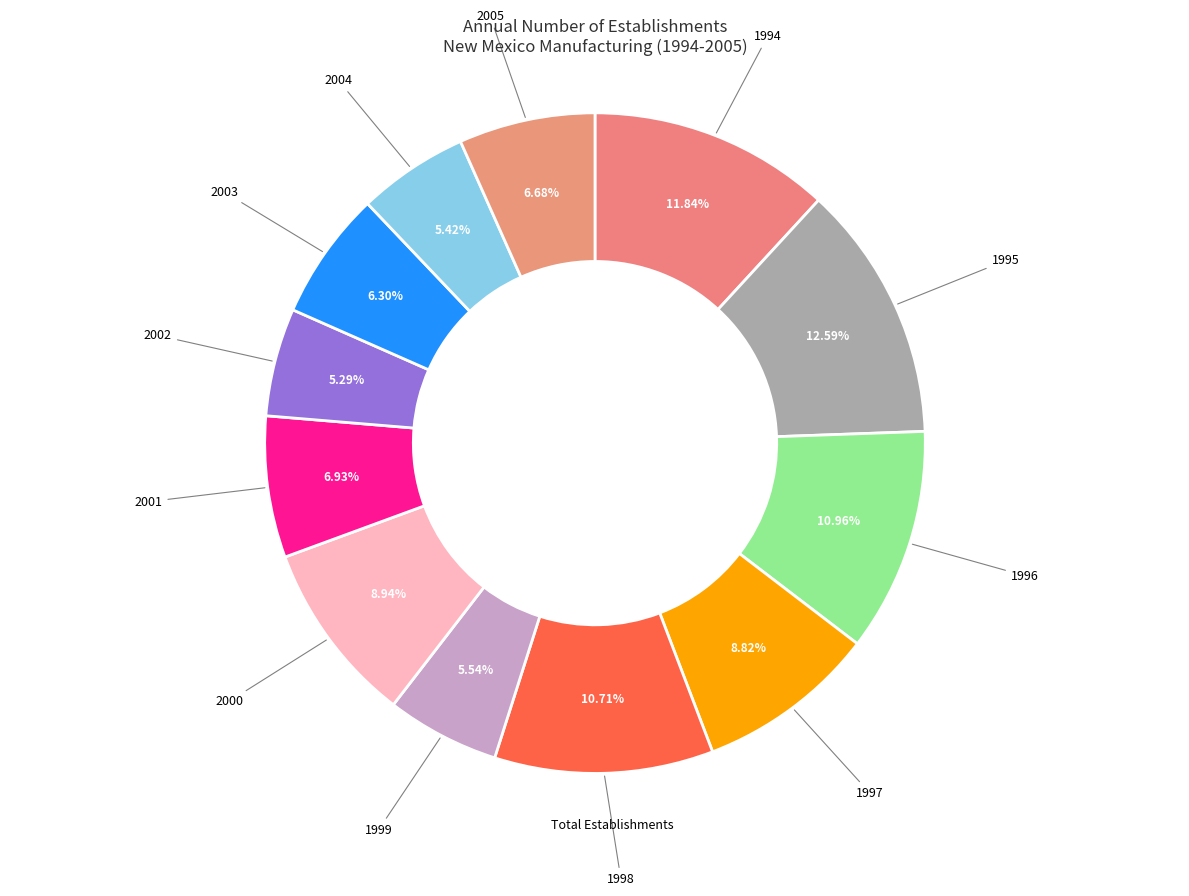

How many slices are in this pie chart?

12